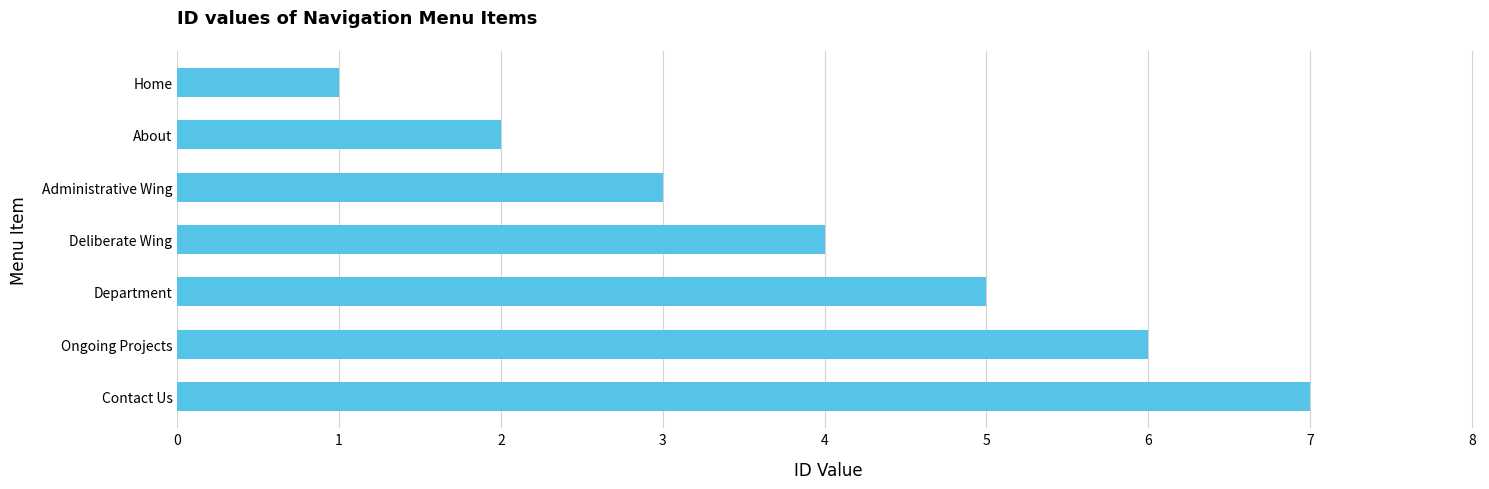

The value at Administrative Wing is 3. True or false?

True